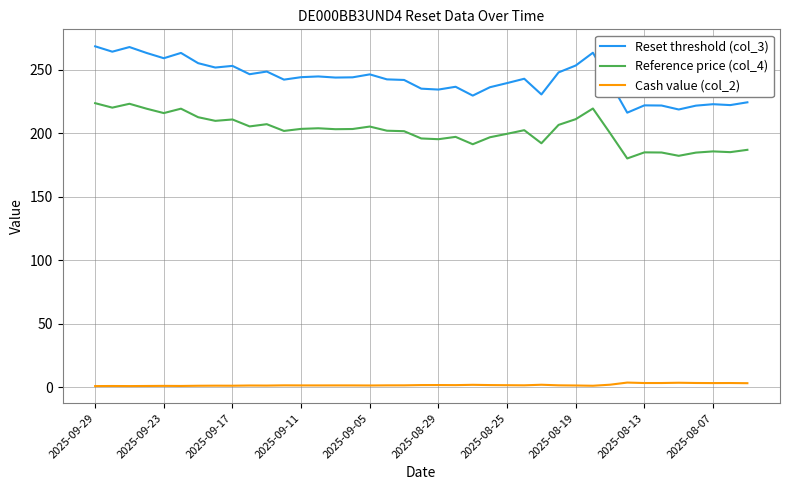

What is the difference between the maximum and minimum values in the Reset threshold (col_3) series?

52.2